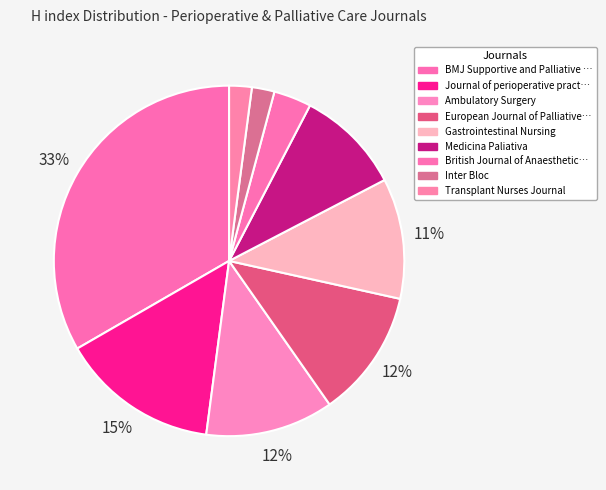

Rank the categories by value from lowest to highest.

Inter Bloc, Transplant Nurses Journal, British Journal of Anaesthetic and Recovery Nursing, Medicina Paliativa, Gastrointestinal Nursing, Ambulatory Surgery, European Journal of Palliative Care, Journal of perioperative practice, BMJ Supportive and Palliative Care